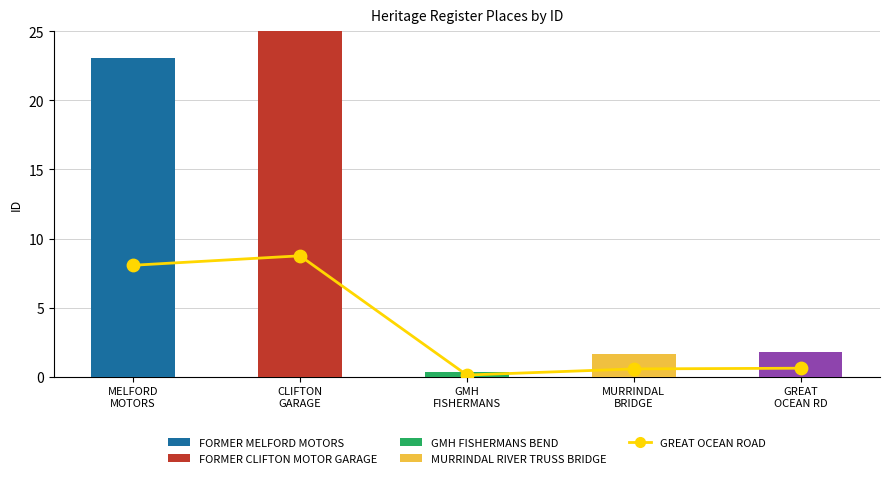

What is the change in value from GMH
FISHERMANS to MURRINDAL
BRIDGE?

+1.3